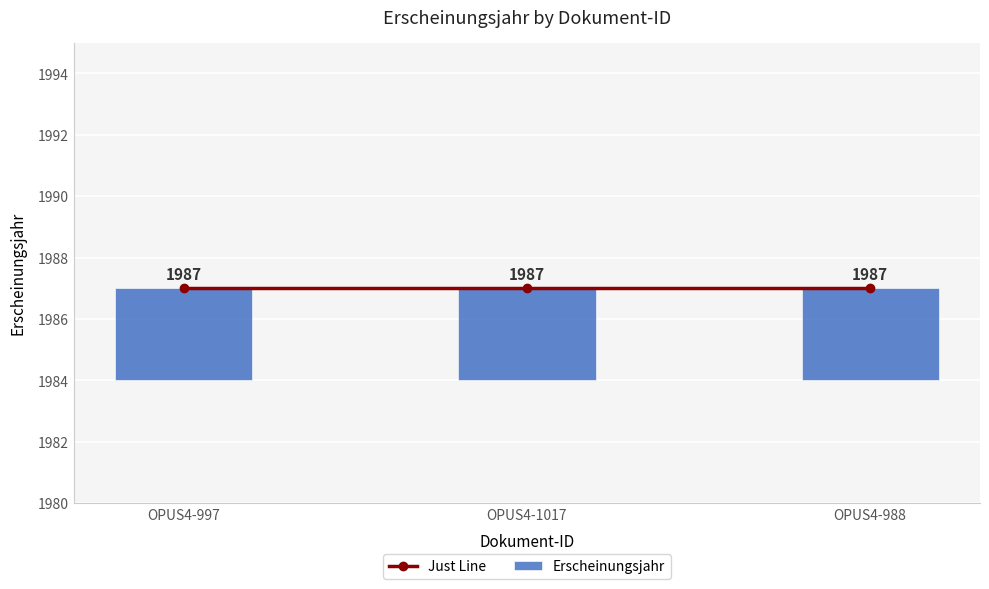

Which category has the lowest value across all series?

OPUS4-997